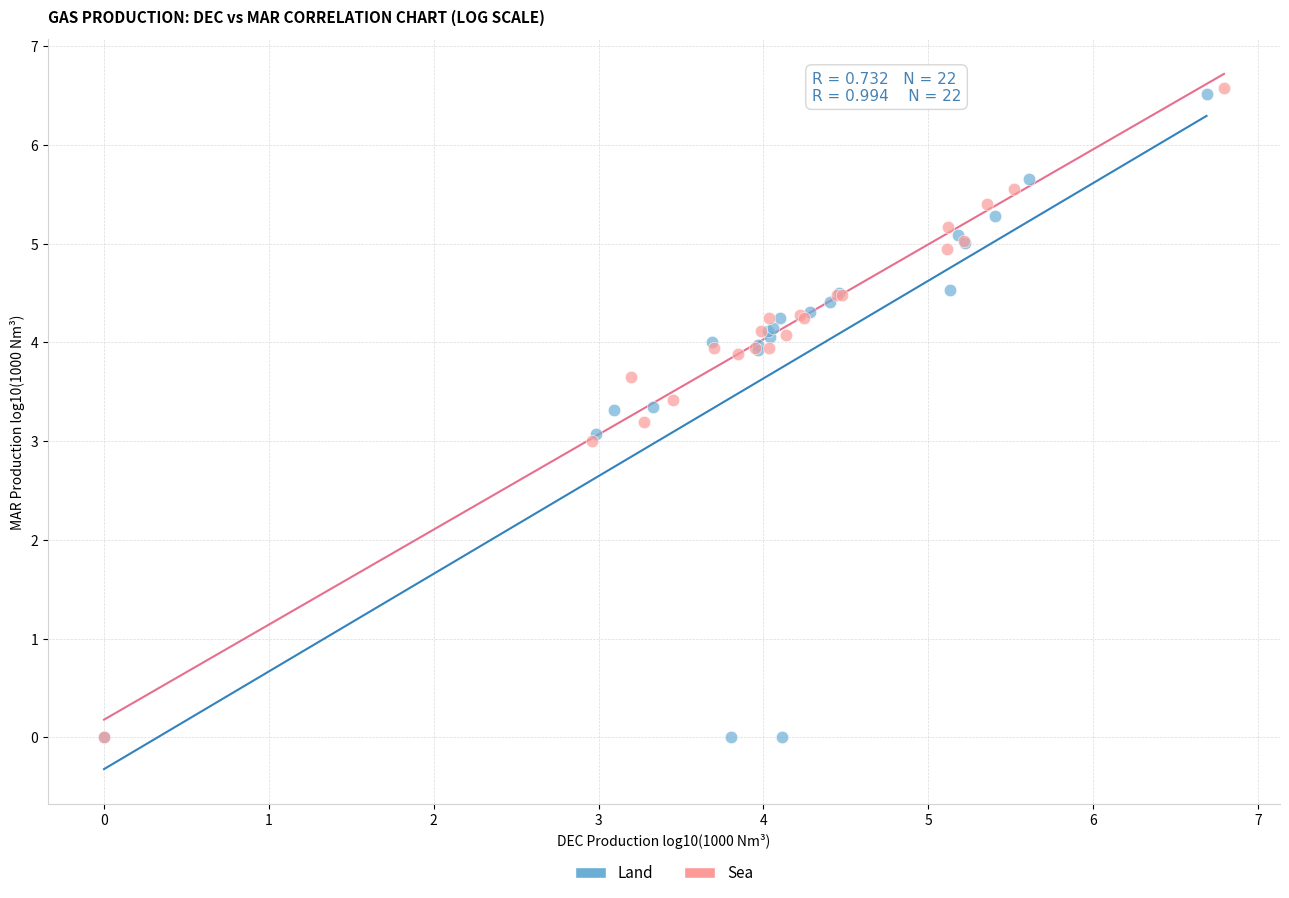

What are all the series names shown in the legend?

Land, Sea